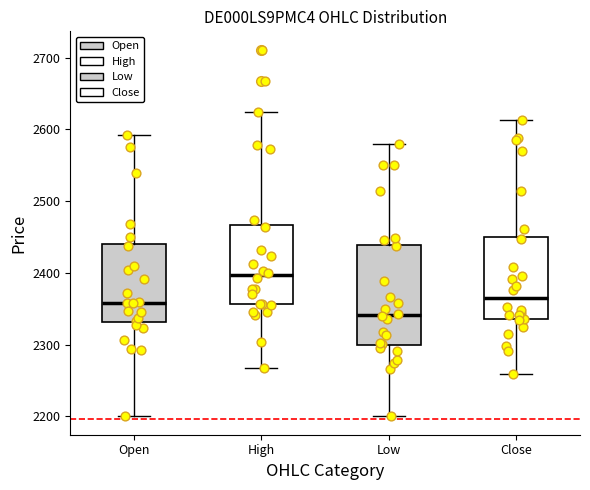

Reading left to right, transcribe this box plot: for each box, give where its median line is, the range the box spans, and where its two whiskers end, as read against the y-axis. The values are not printed on the chart, so give them approximately, as read against the axis.

Open: median 2360, box 2330 to 2440, whiskers 2200 to 2590
High: median 2400, box 2360 to 2470, whiskers 2270 to 2620
Low: median 2340, box 2300 to 2440, whiskers 2200 to 2580
Close: median 2360, box 2340 to 2450, whiskers 2260 to 2610